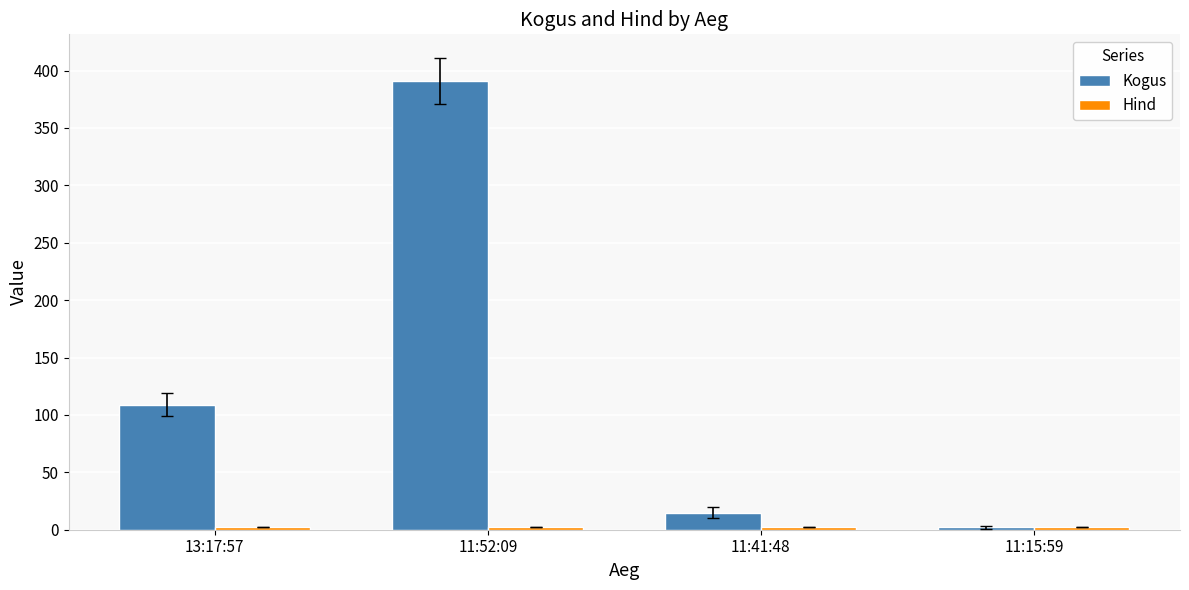

Is it true that Kogus equals 26.2 at 13:17:57?

False